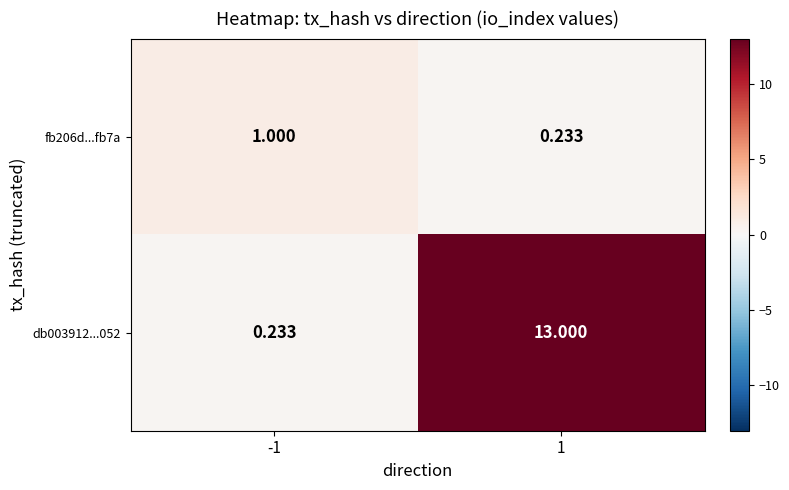

Reading left to right, transcribe all the data shown in this chart.

fb206d...fb7a: -1=1.0	1=0.2
db003912...052: -1=0.2	1=13.0